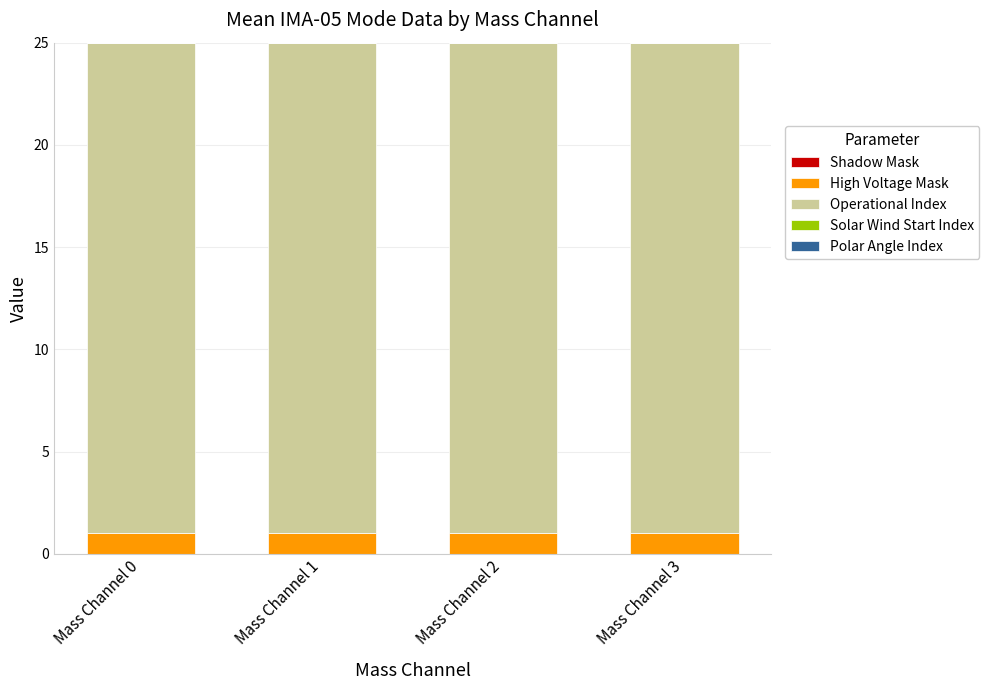

Are the bars grouped side by side (vs. stacked)?

No